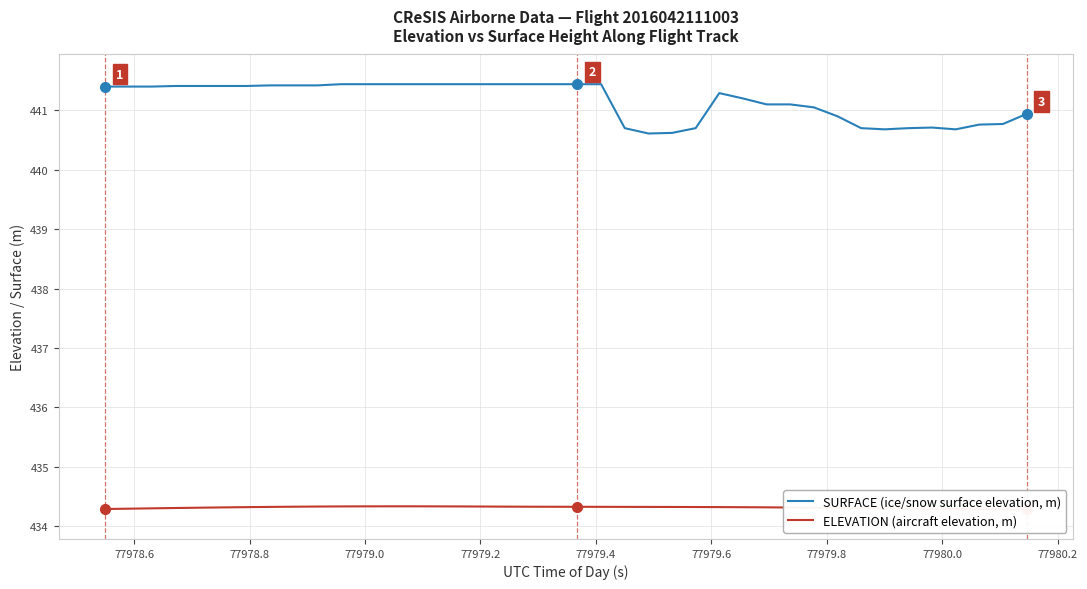

Count the number of categories in the chart.

40